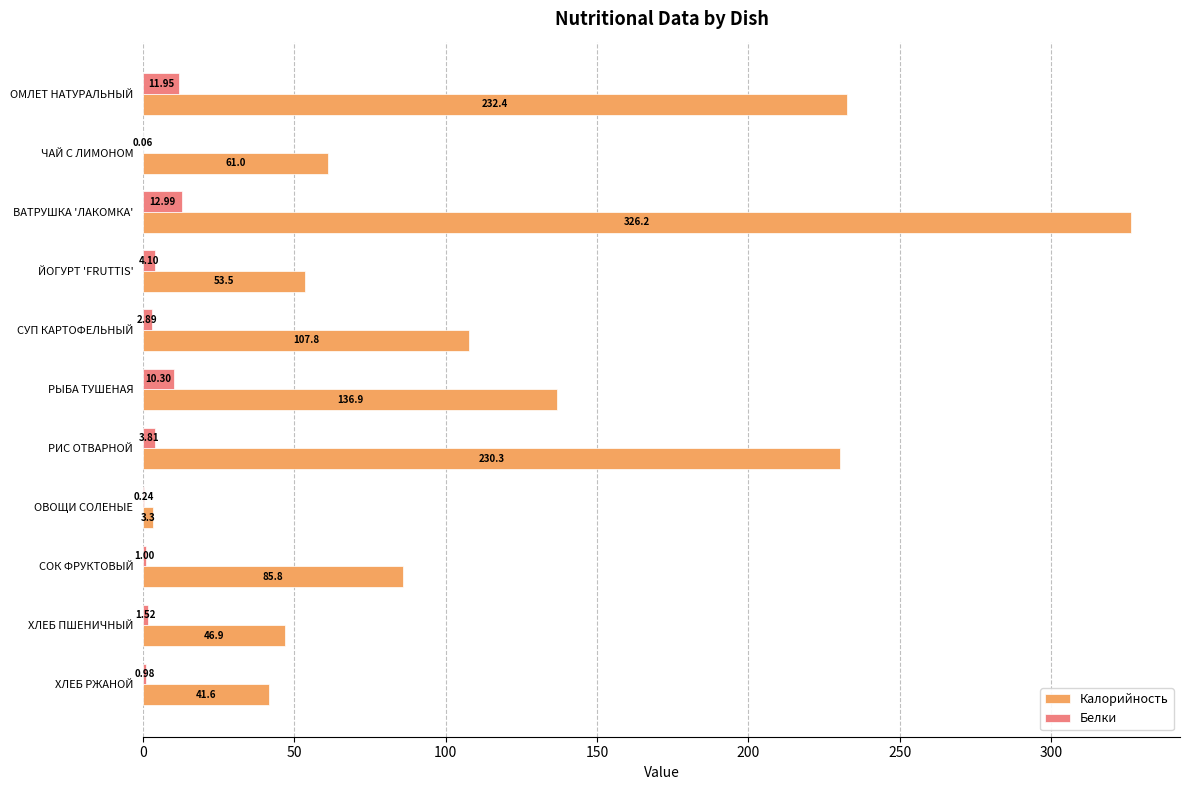

At which category is the sum across all series the highest?

ВАТРУШКА 'ЛАКОМКА'